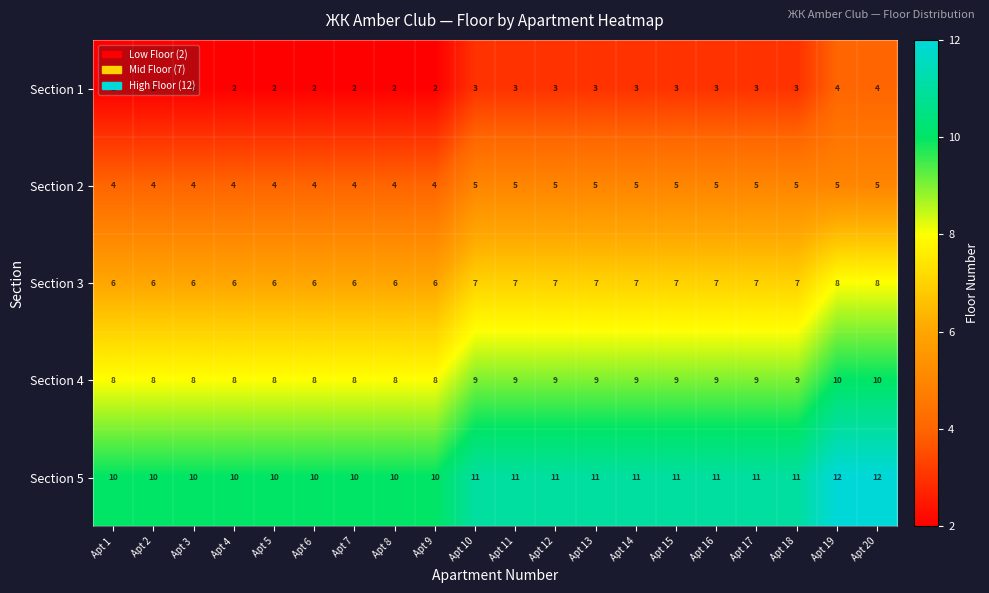

What is the spread (max minus min) of values at Apt 19?

8